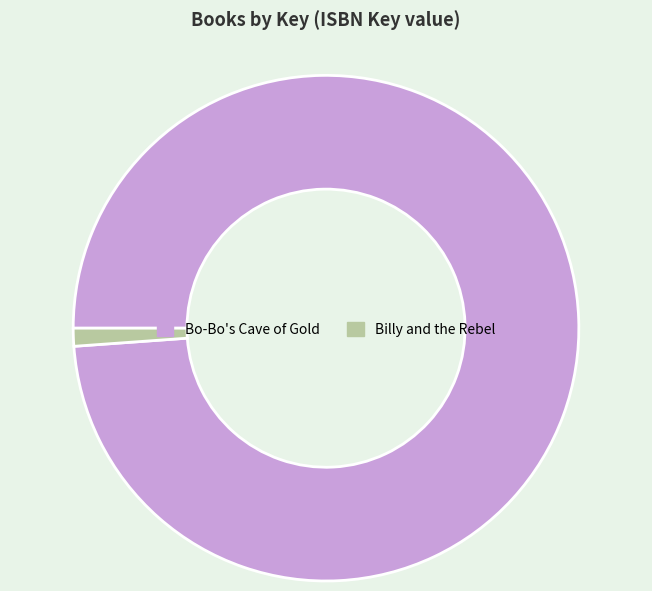

Rank the categories by value from lowest to highest.

Billy and the Rebel, Bo-Bo's Cave of Gold